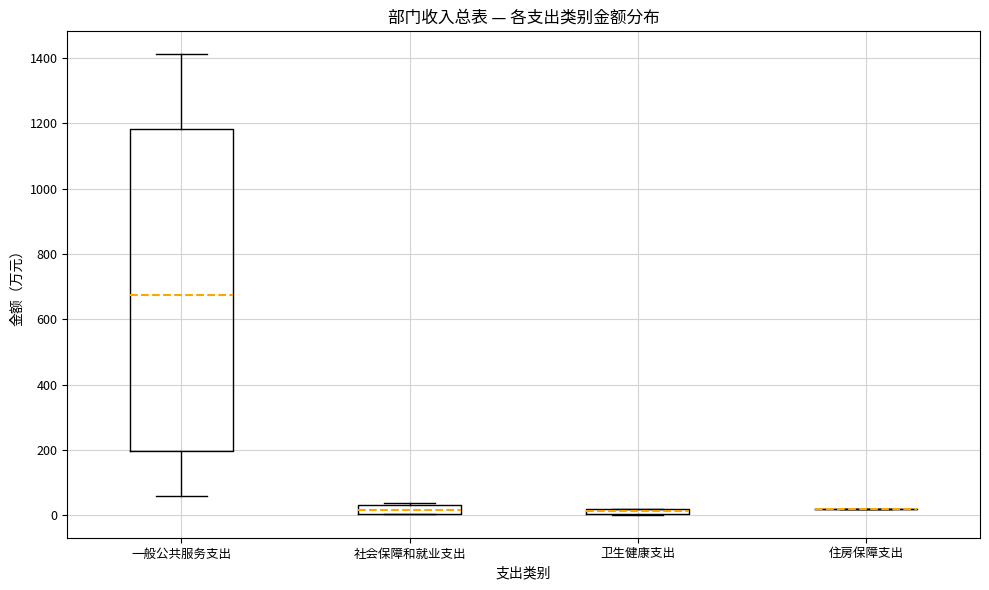

Where does the median line of the box for 一般公共服务支出 sit on the y-axis? The values are not printed on the chart, so give them approximately, as read against the axis.

680